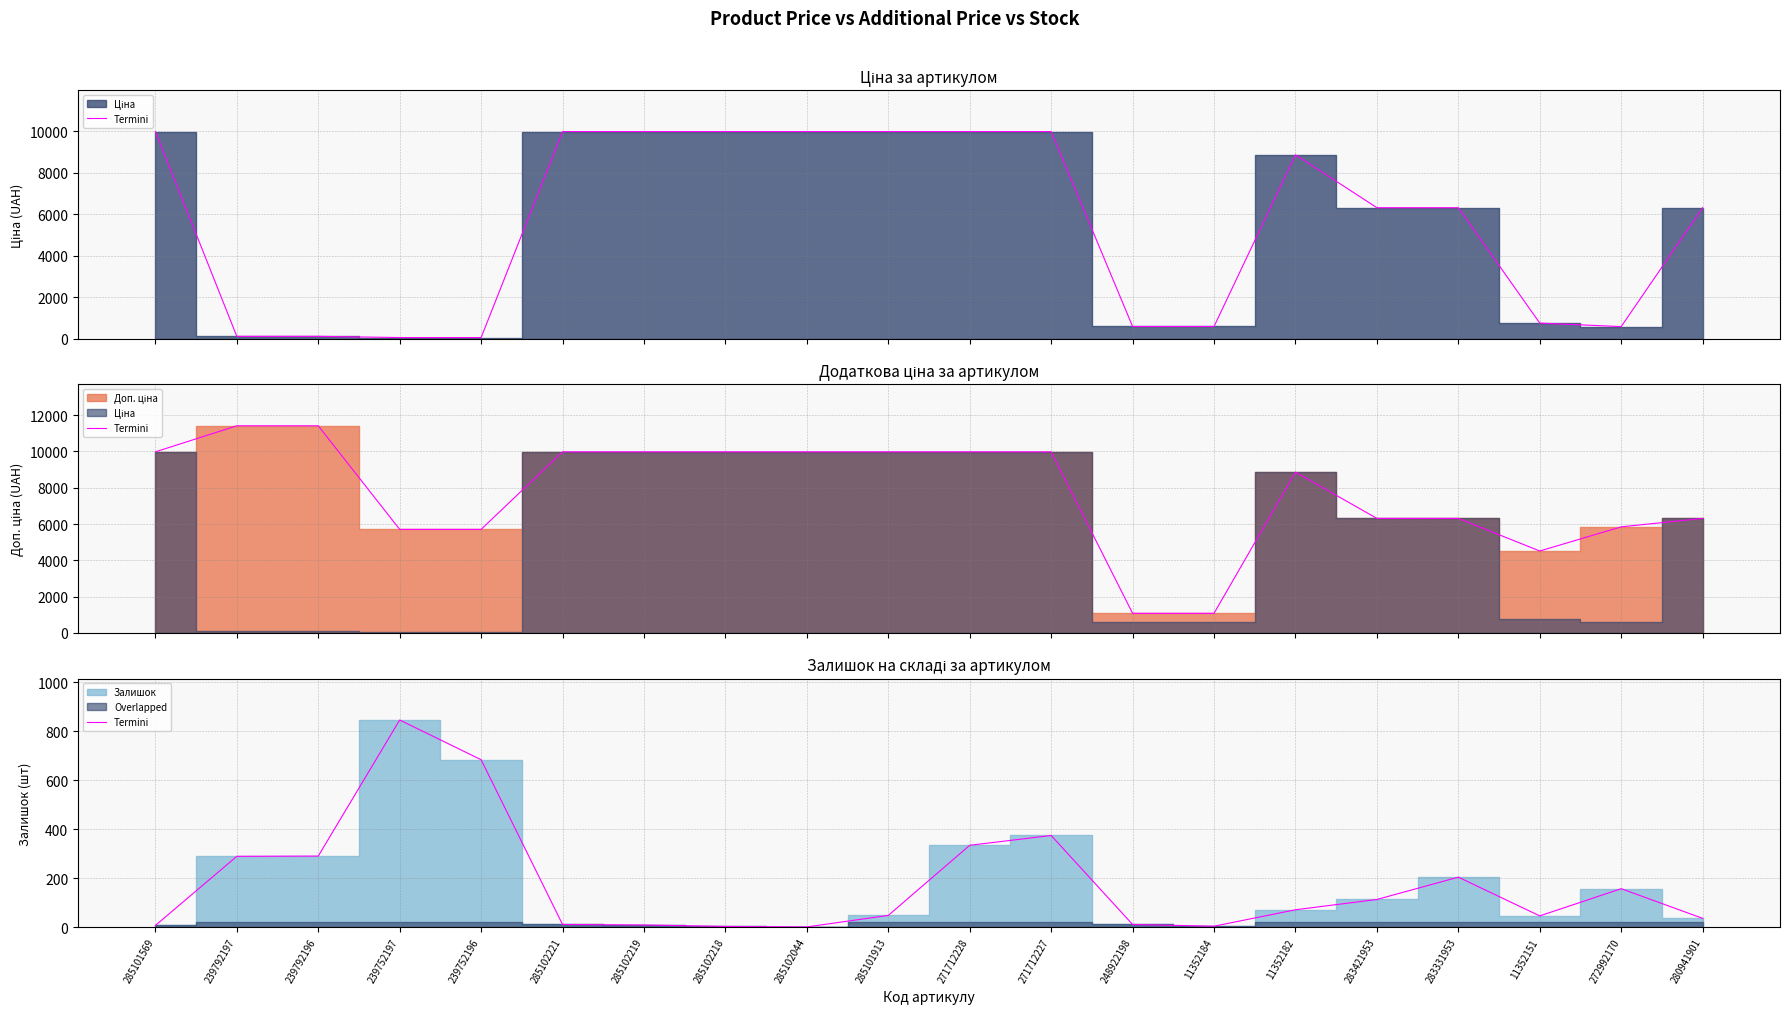

True or false: there are more than 0 points higher than both neighbors.

True